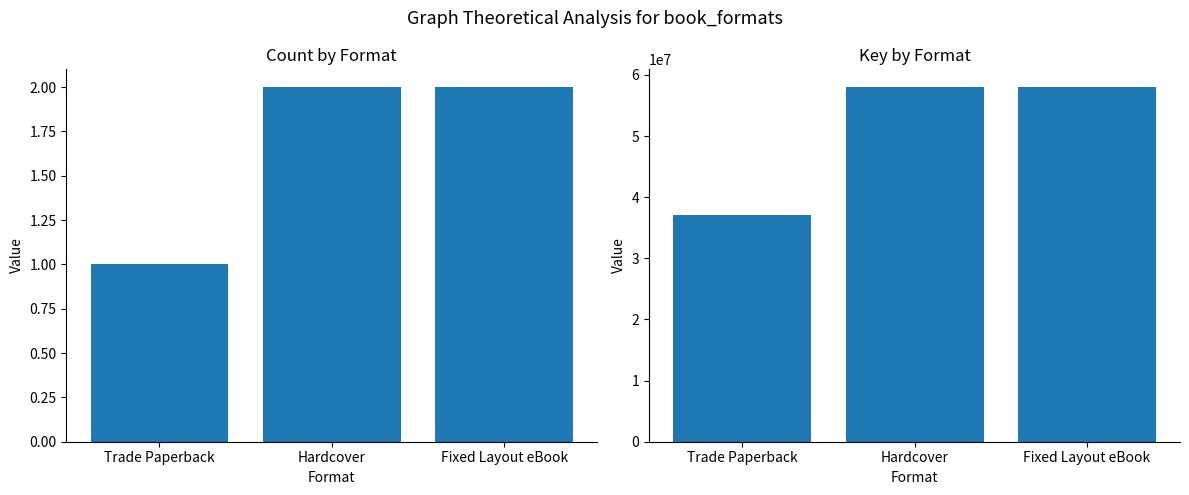

True or false: Count by Format has a value of 2 at Fixed Layout eBook.

True